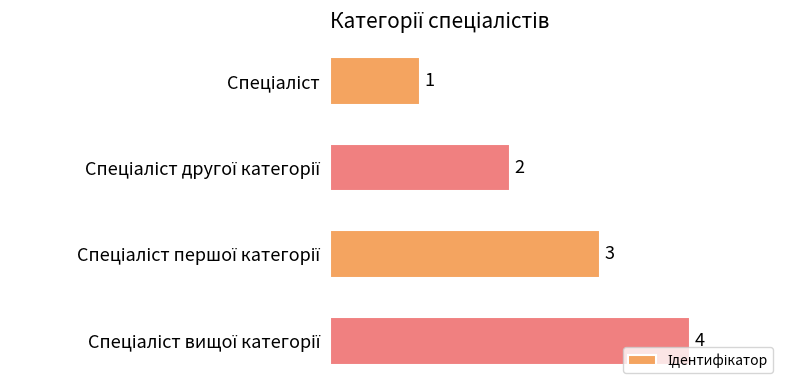

How many values are between 2 and 4?

3